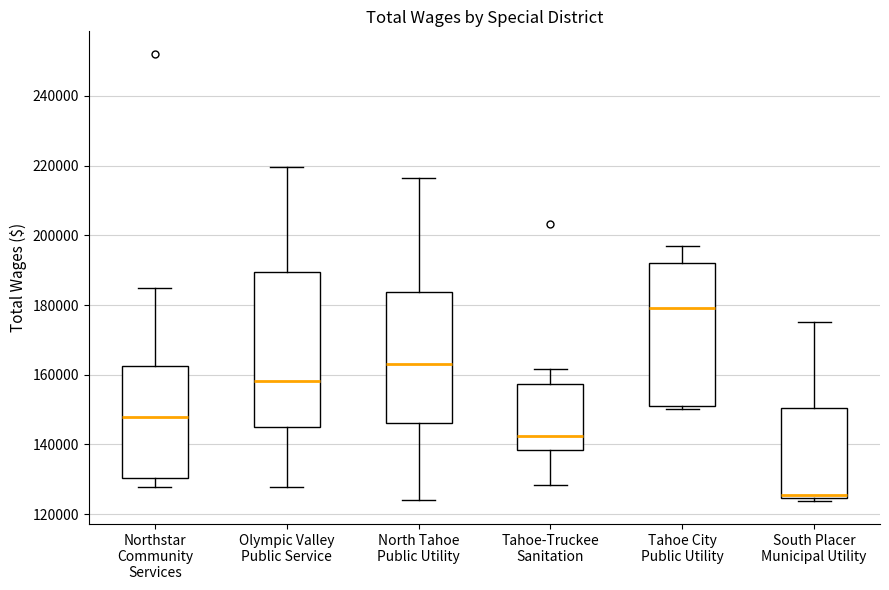

Comparing the boxes themselves (not the whiskers), which one is the tallest?

Olympic Valley Public Service